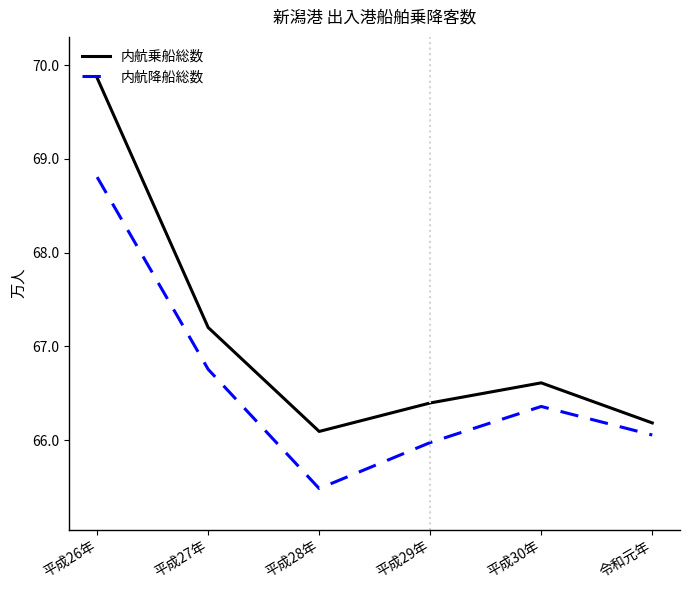

At how many categories does at least one series exceed 68?

1